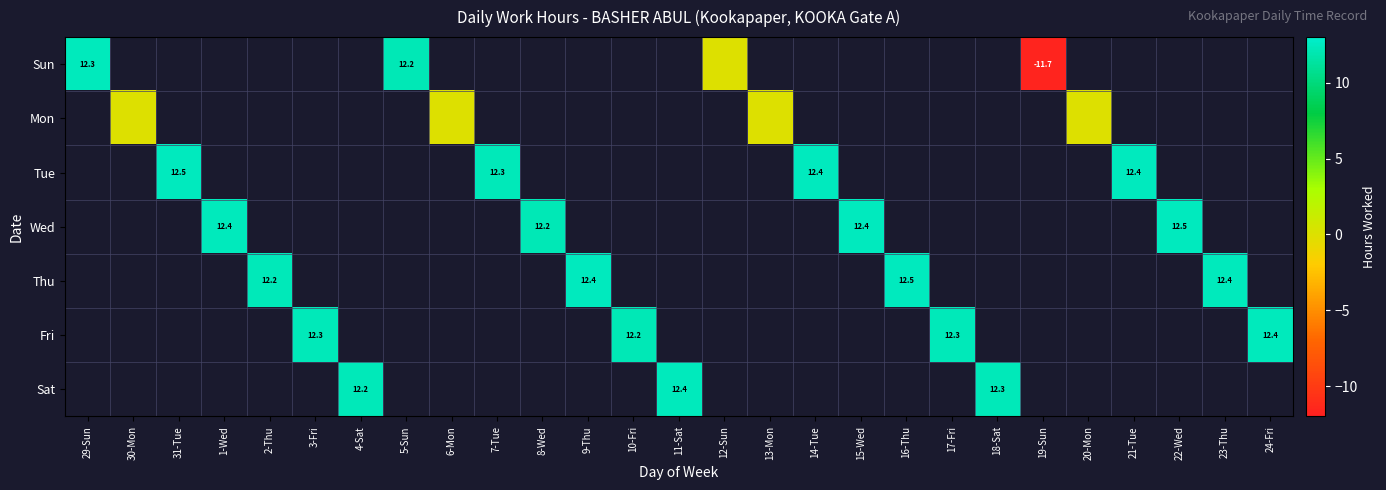

How many Sat values are between 12 and 13?

3